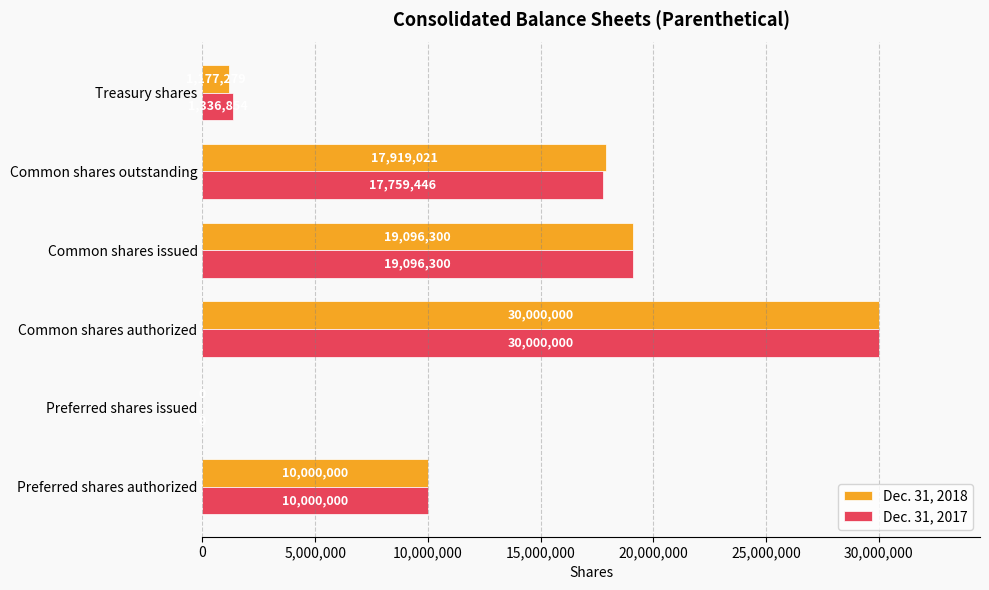

At which category is the sum across all series the highest?

Common shares authorized